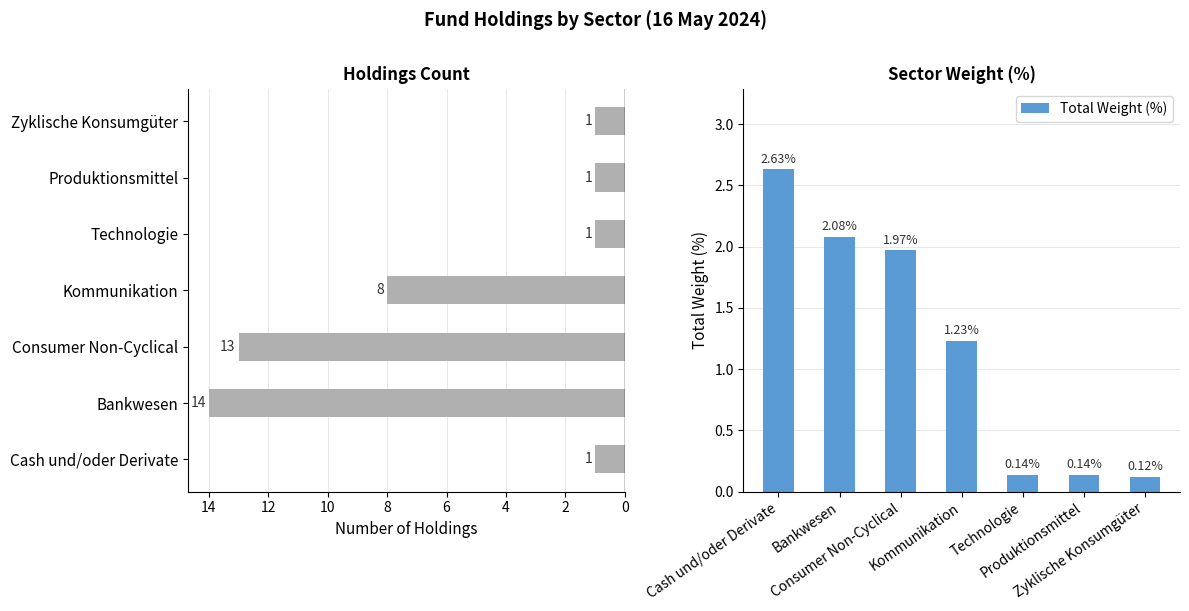

What is the maximum value shown in the chart?

14.0